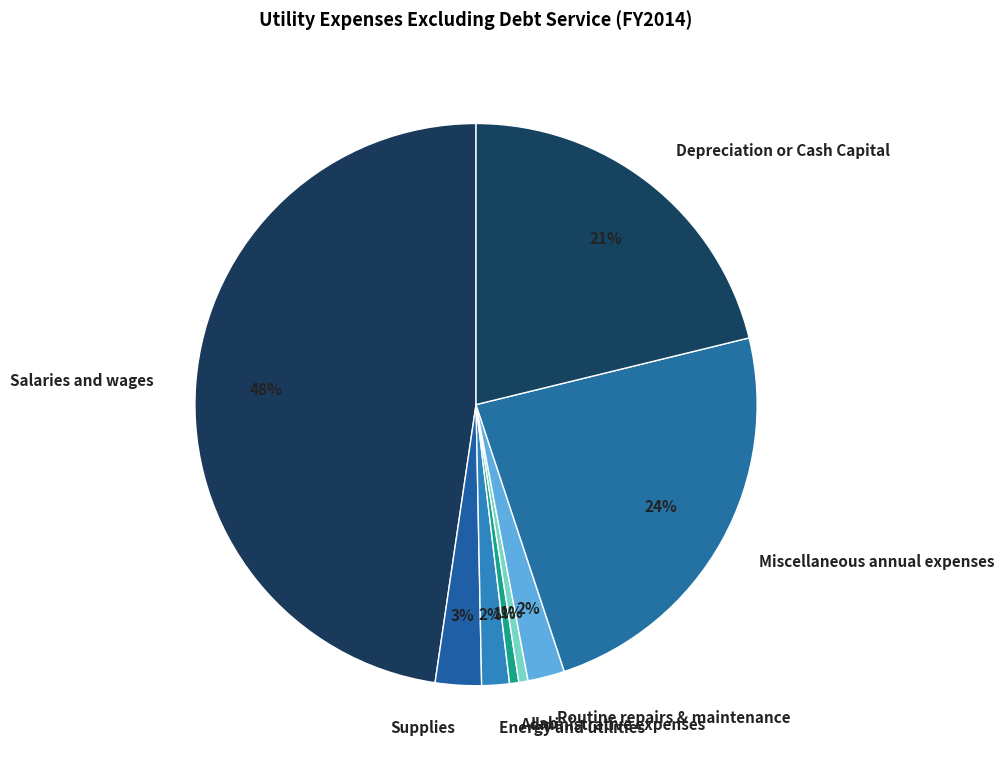

True or false: Energy and utilities accounts for 14% of the total.

False